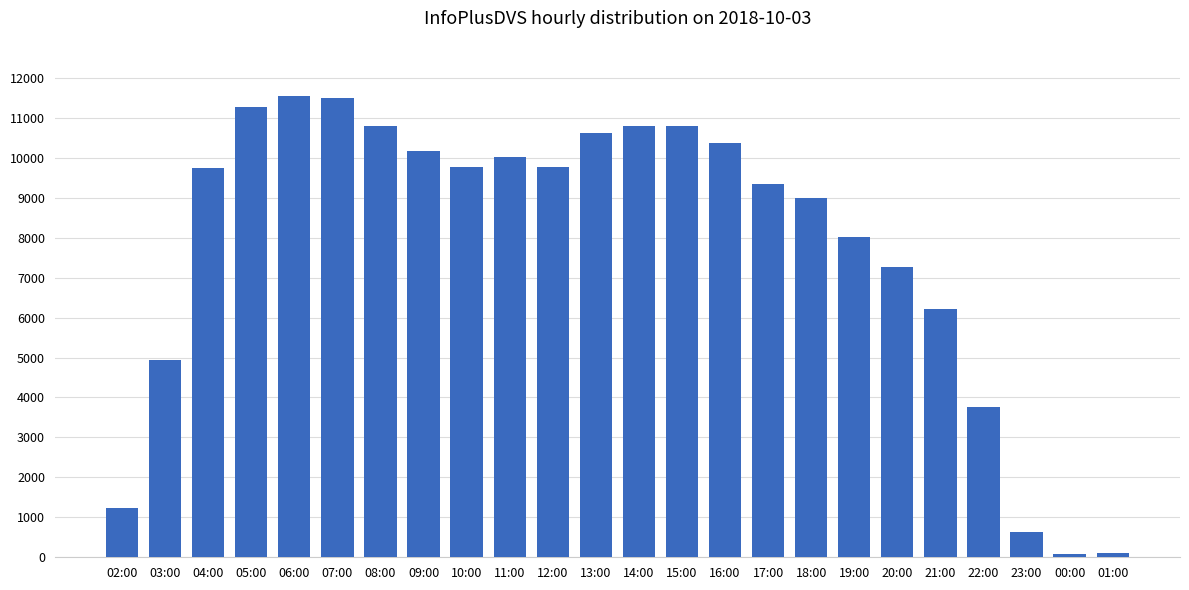

Which has a higher value, 00:00 or 04:00?

04:00